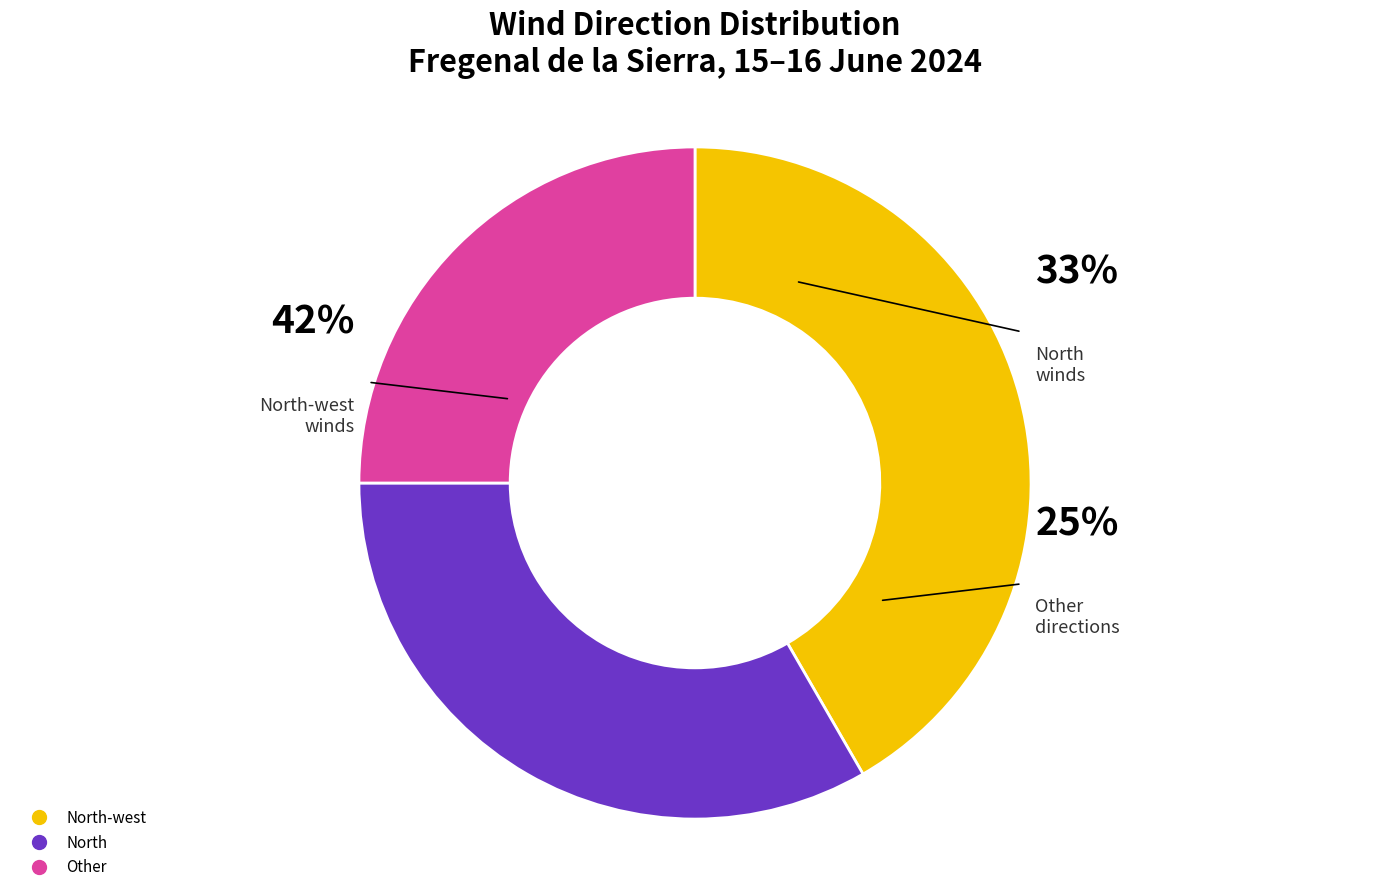

The North slice represents 33% of the pie. True or false?

True